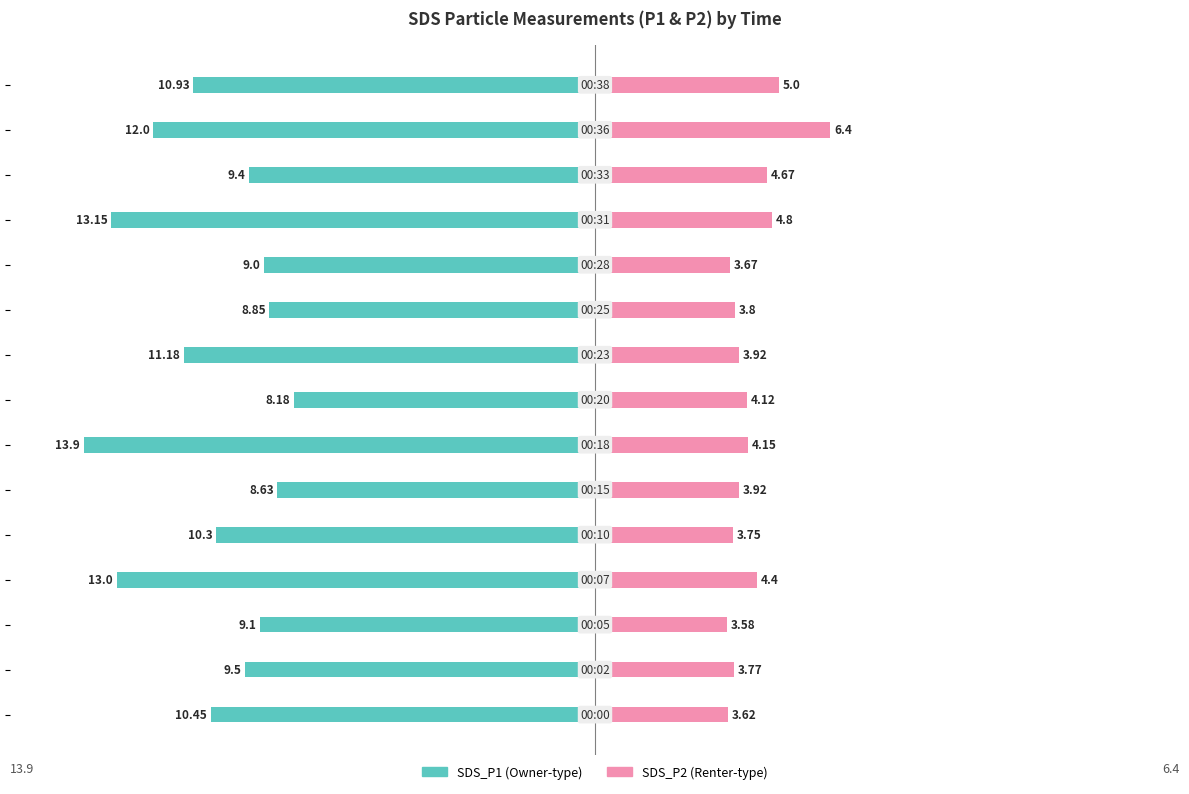

How many values in the SDS_P1 series exceed -10?

7